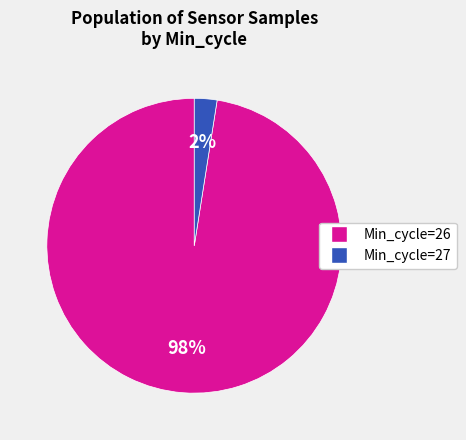

Is there a majority slice in this chart?

Yes